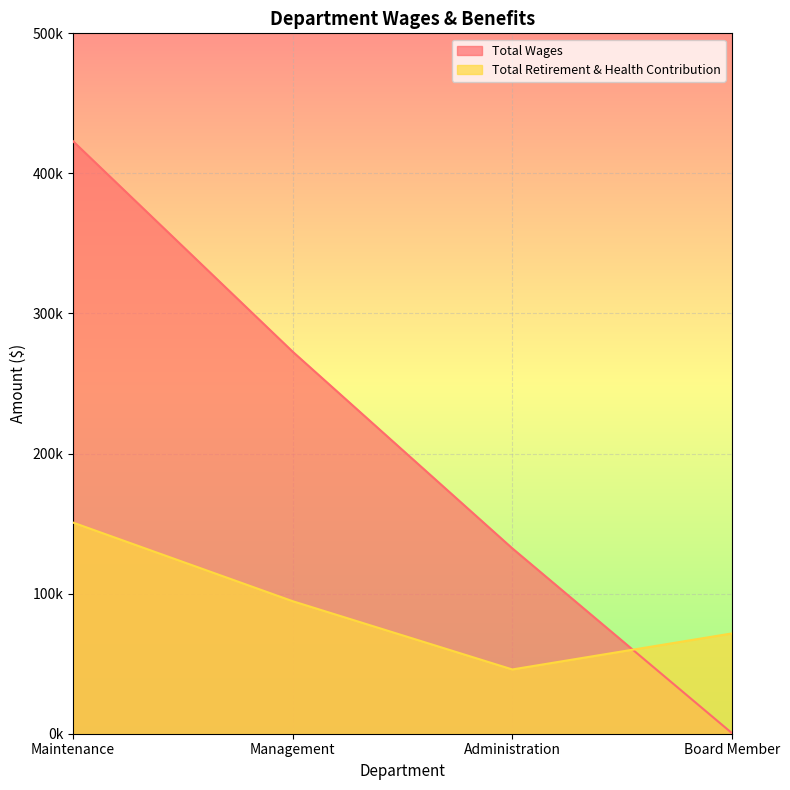

Reading left to right, what are all the values shown in this chart?

Total Wages: Maintenance=422913	Management=272694	Administration=132340	Board Member=450
Total Retirement & Health Contribution: Maintenance=150701	Management=94597	Administration=45884	Board Member=71598